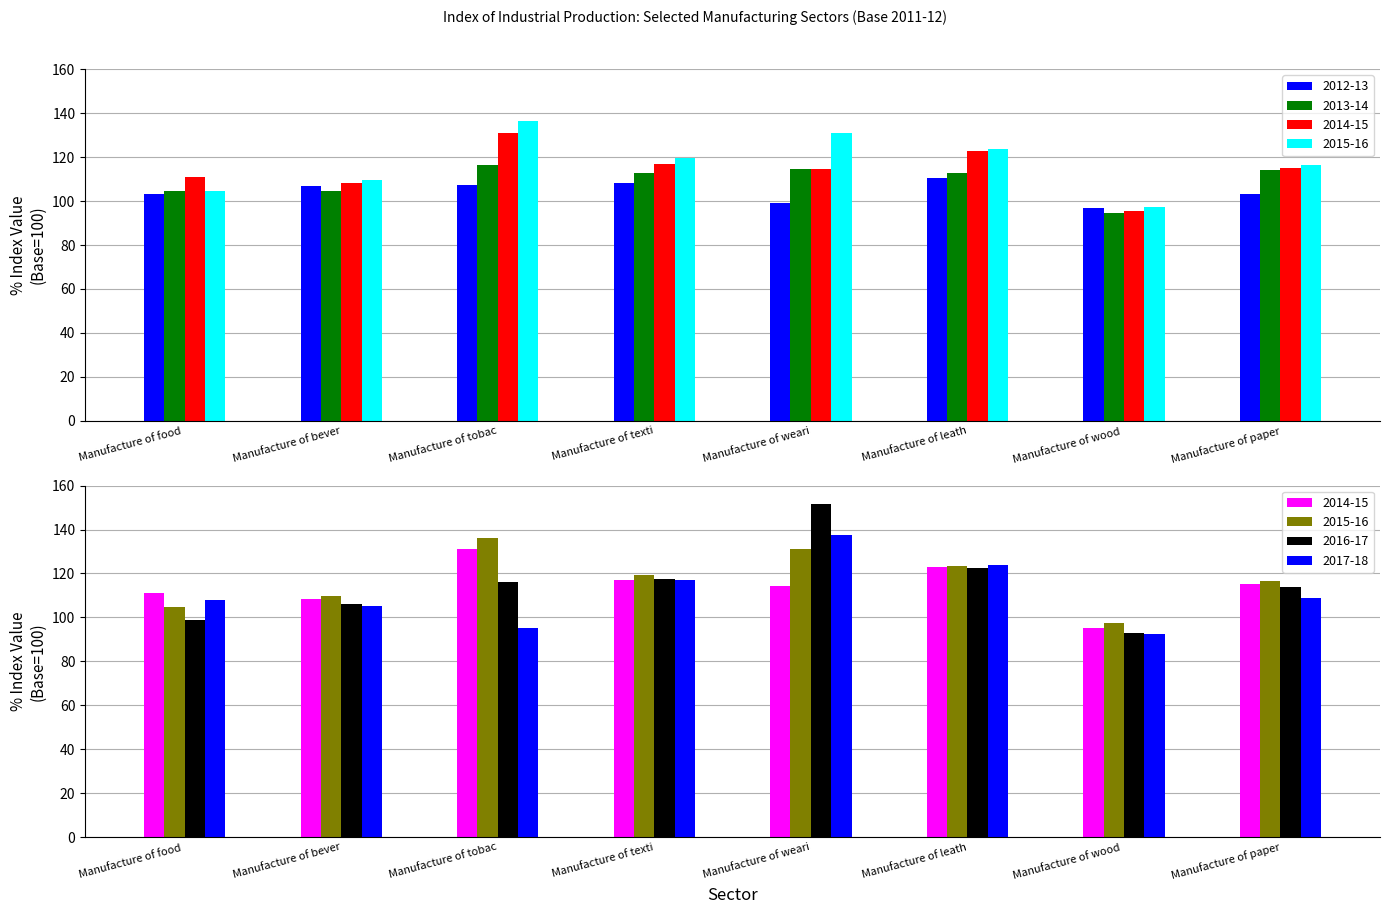

Rank the series at Manufacture of weari from highest to lowest value.

2016-17, 2017-18, 2015-16, 2013-14, 2014-15, 2012-13